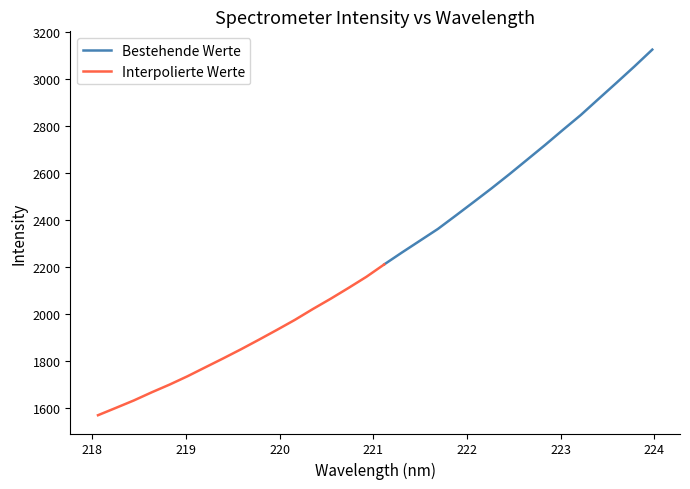

How many data points are less than 2211?

16